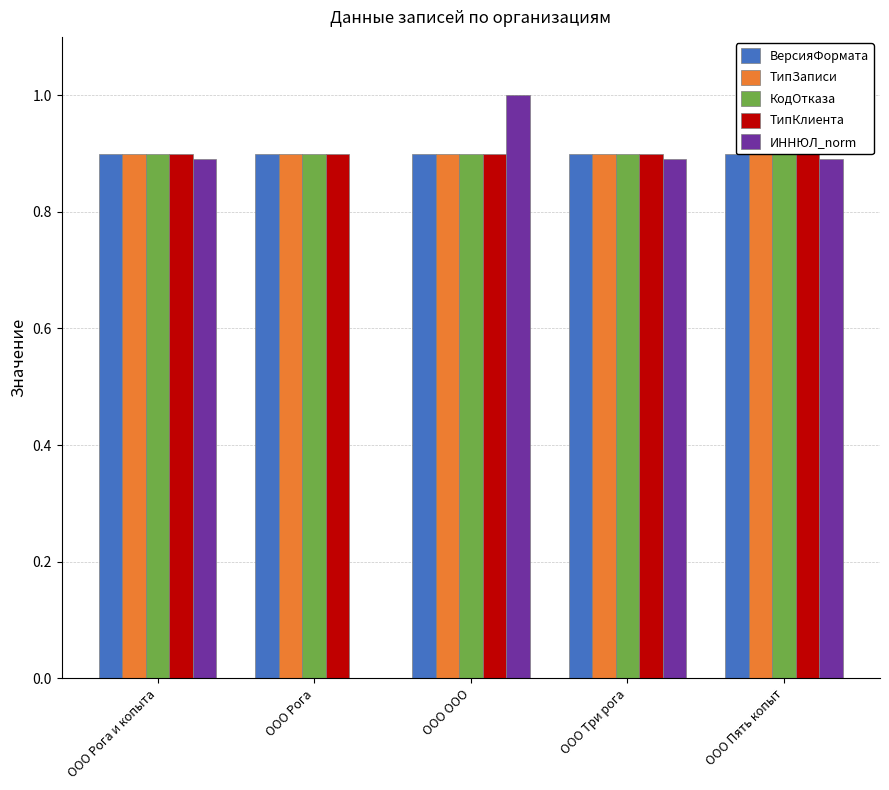

Which series has the largest total across all categories?

ВерсияФормата